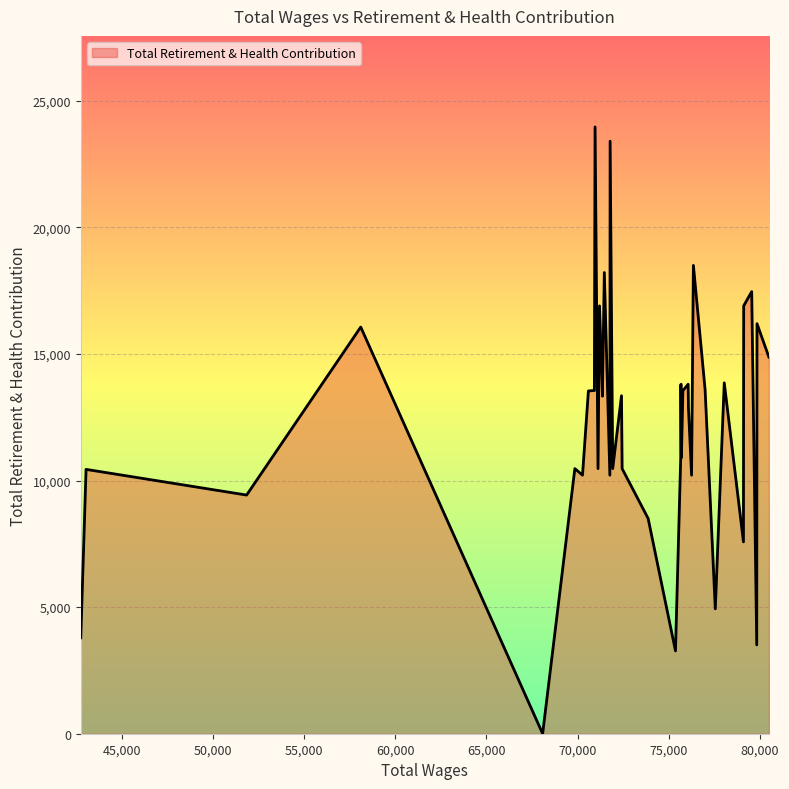

The chart shows a value of 18215 at 25. True or false?

True